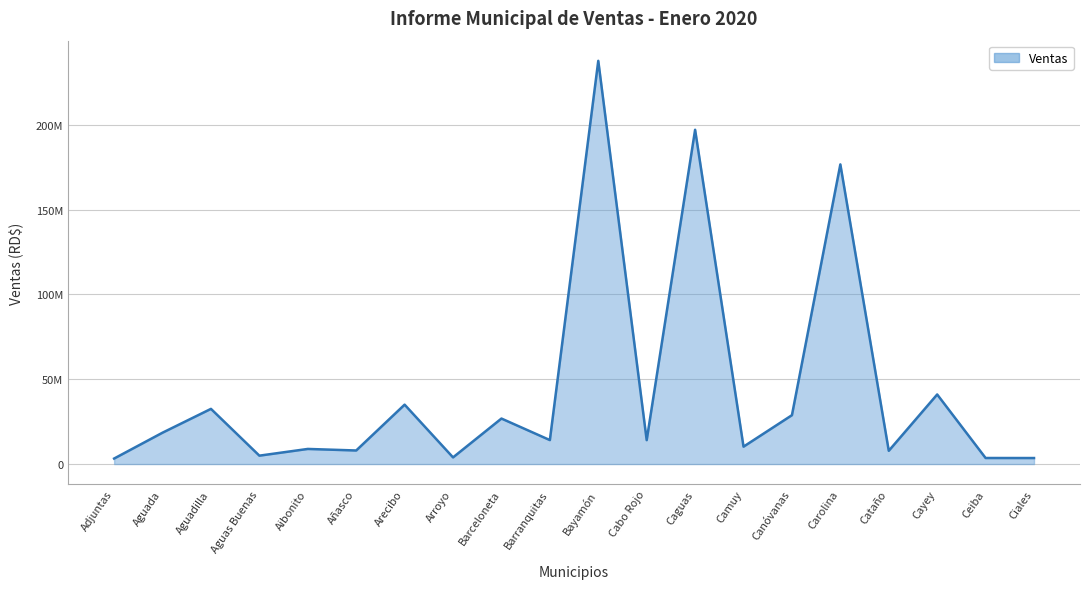

True or false: there are more than 2 points higher than both neighbors.

True